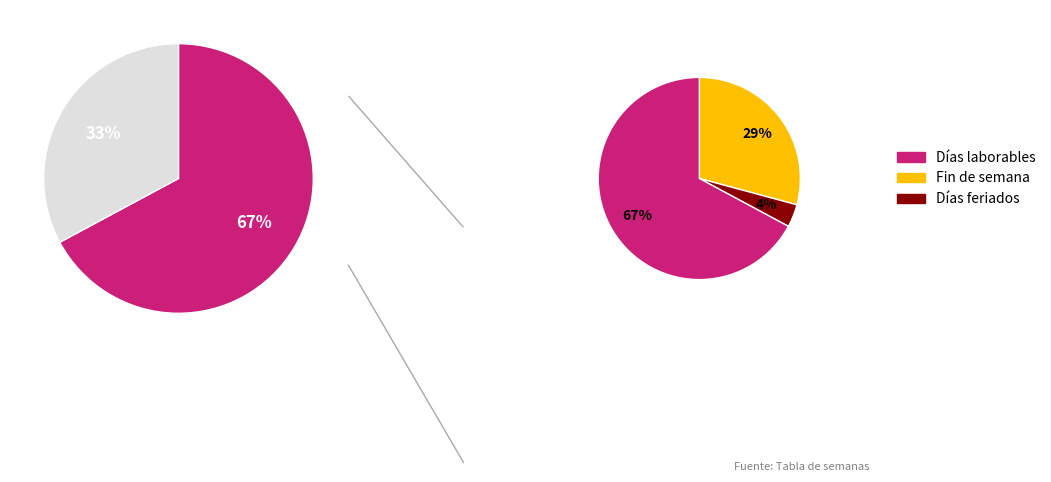

What percentage do Días feriados and Fin de semana together represent?

32.8%